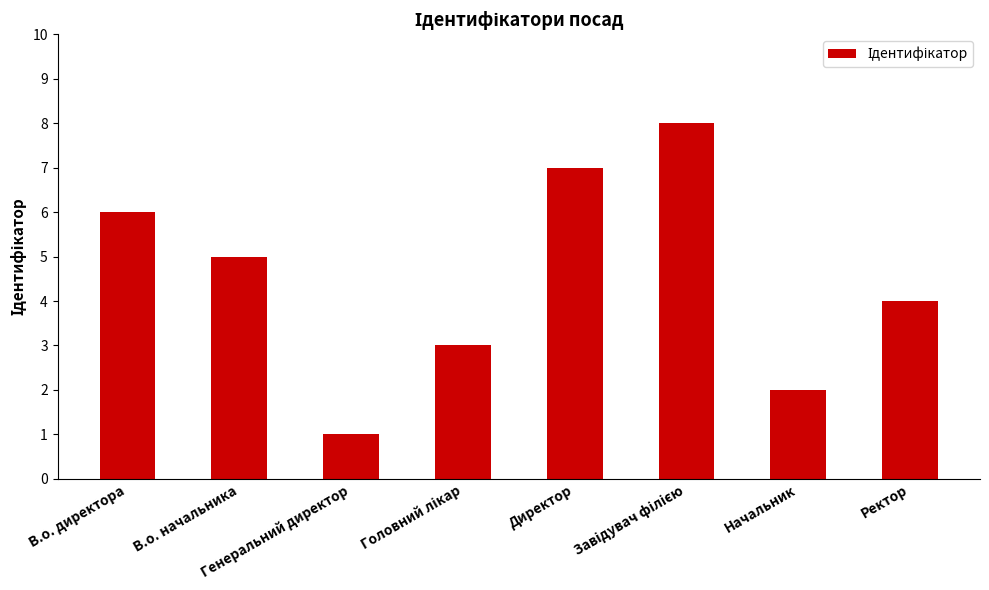

What is the value of the 1st bar from the left?

6